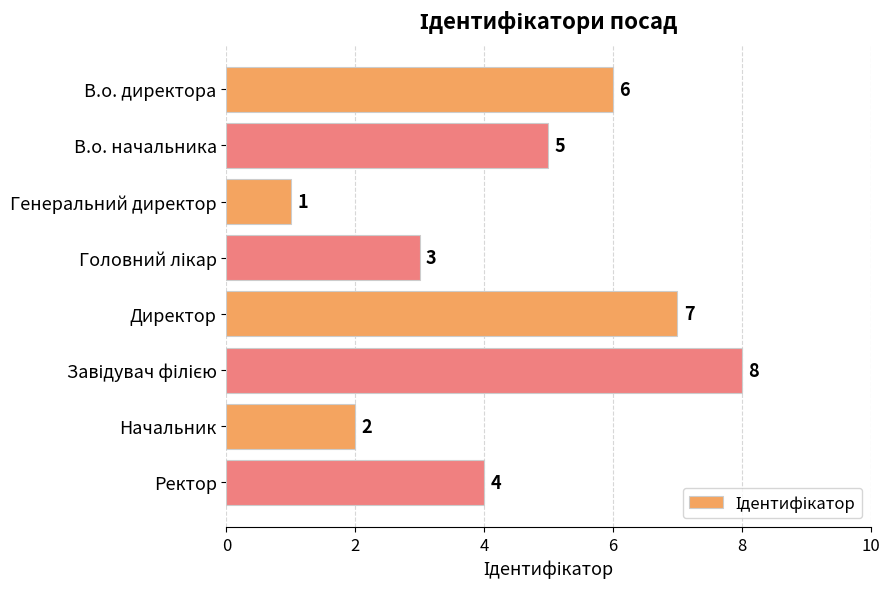

Where is the data nearest to the value 4?

Ректор